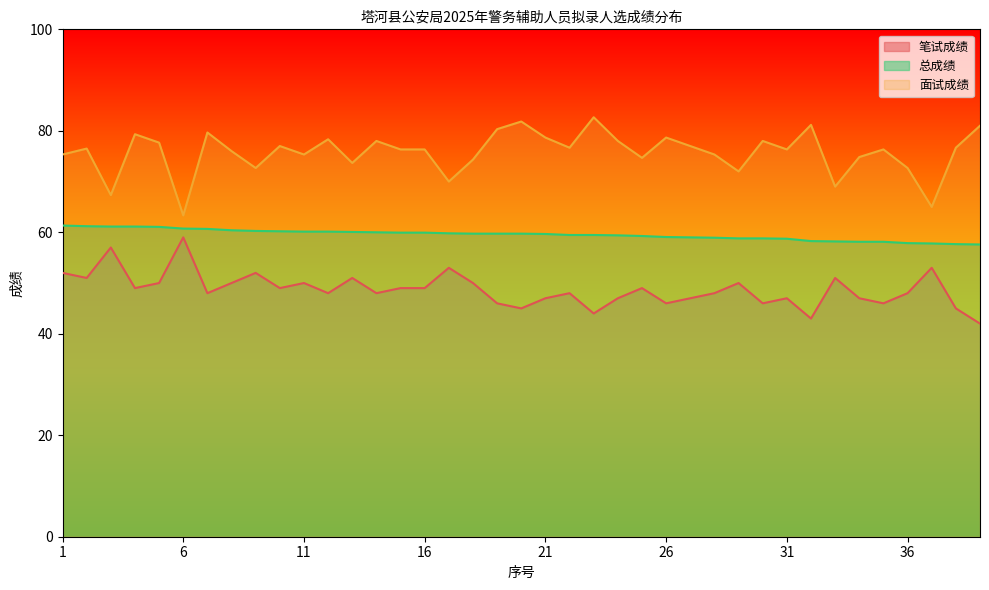

What is the difference between the maximum and minimum values in the 总成绩 series?

3.7